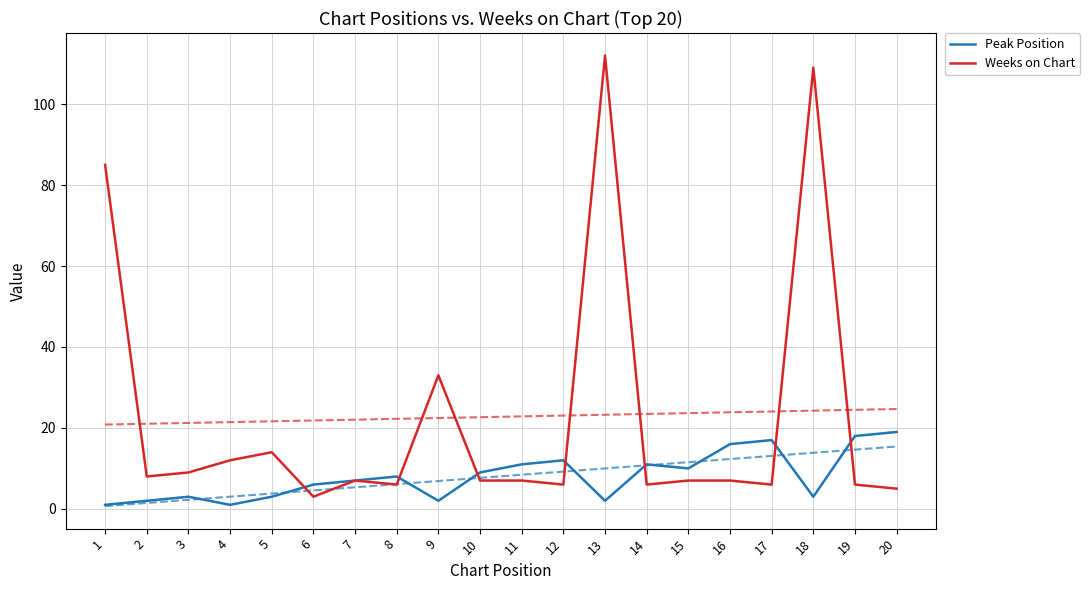

True or false: Peak Position and Weeks on Chart cross at least once.

True